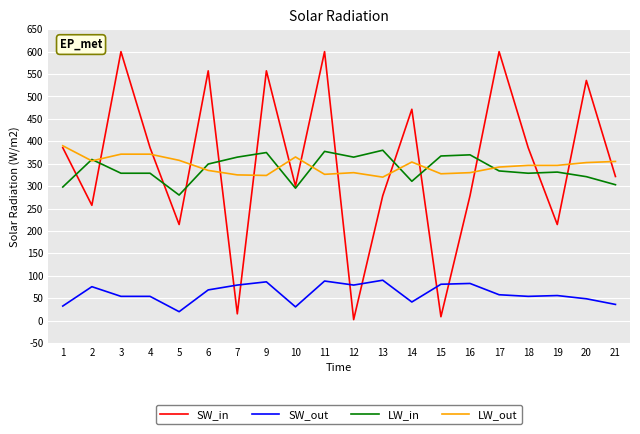

What is the total value across all series at 4?

1139.7